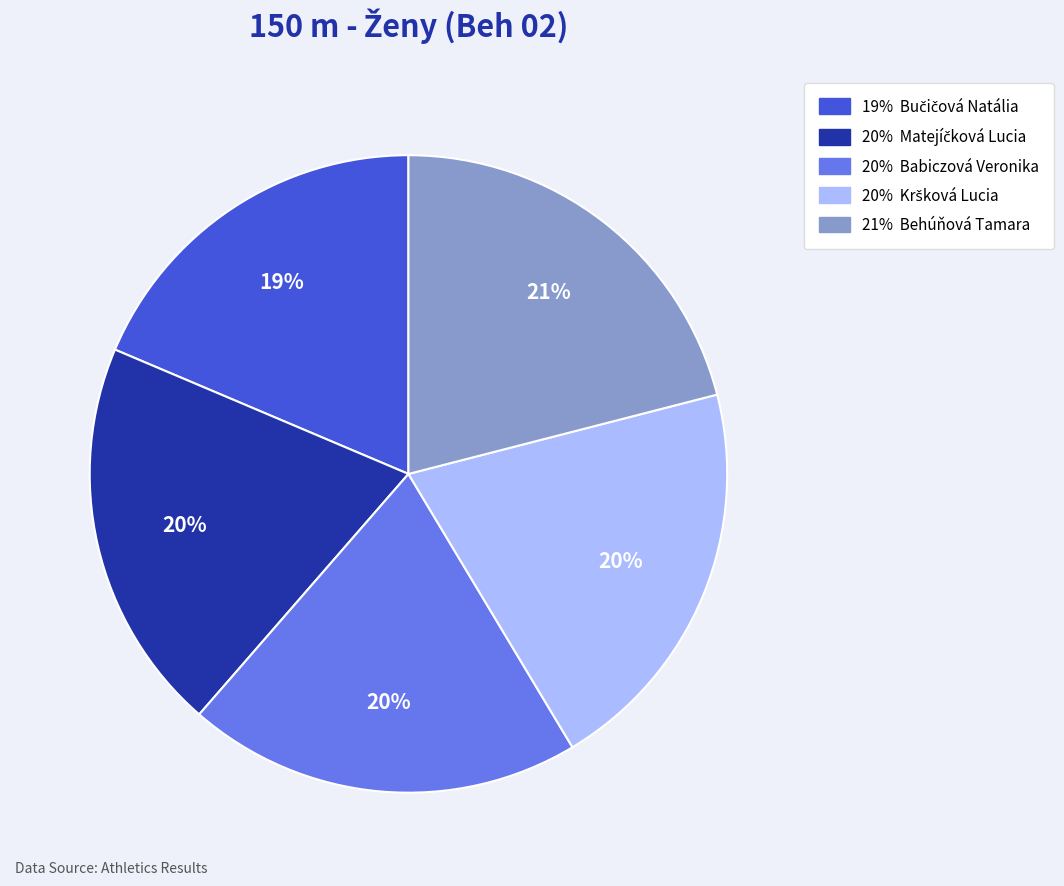

Count the number of slices in the pie.

5